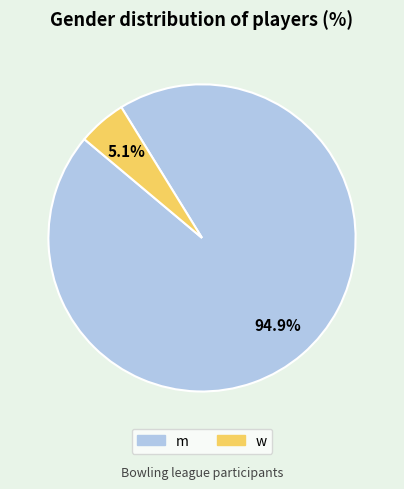

To the nearest percent, what is the average slice percentage?

50%